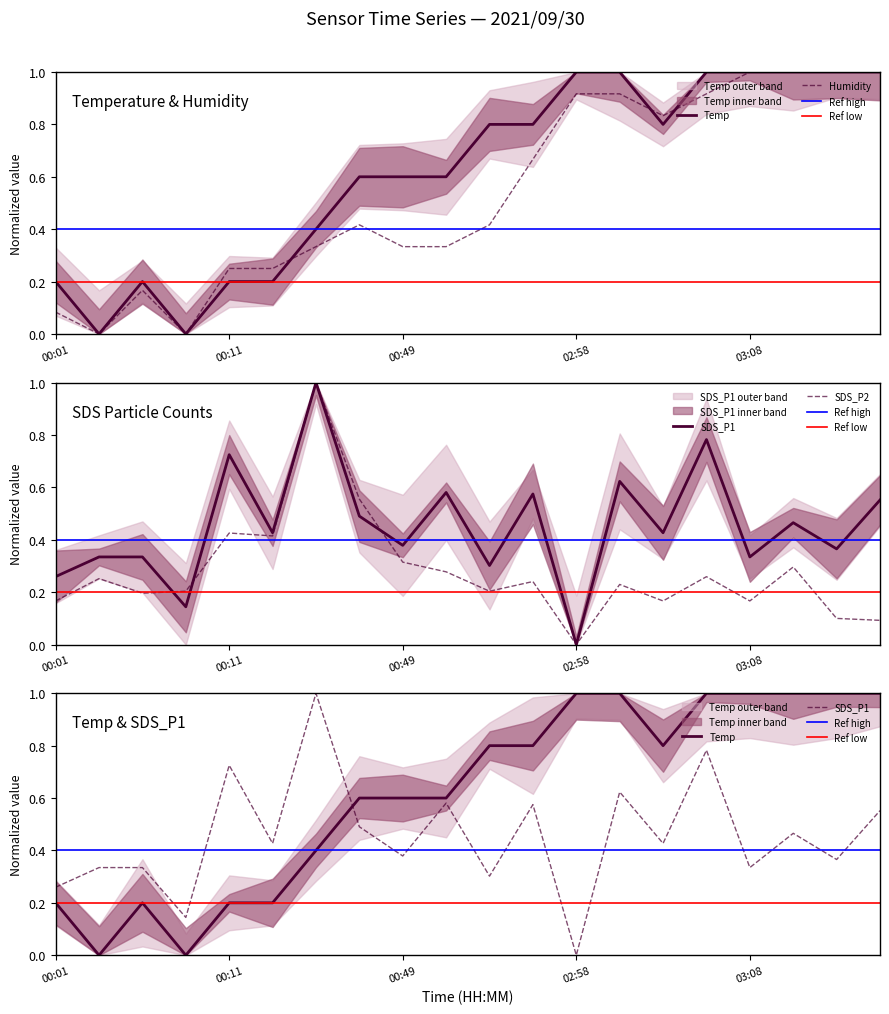

At which category does Temp reach its first local valley?

00:04